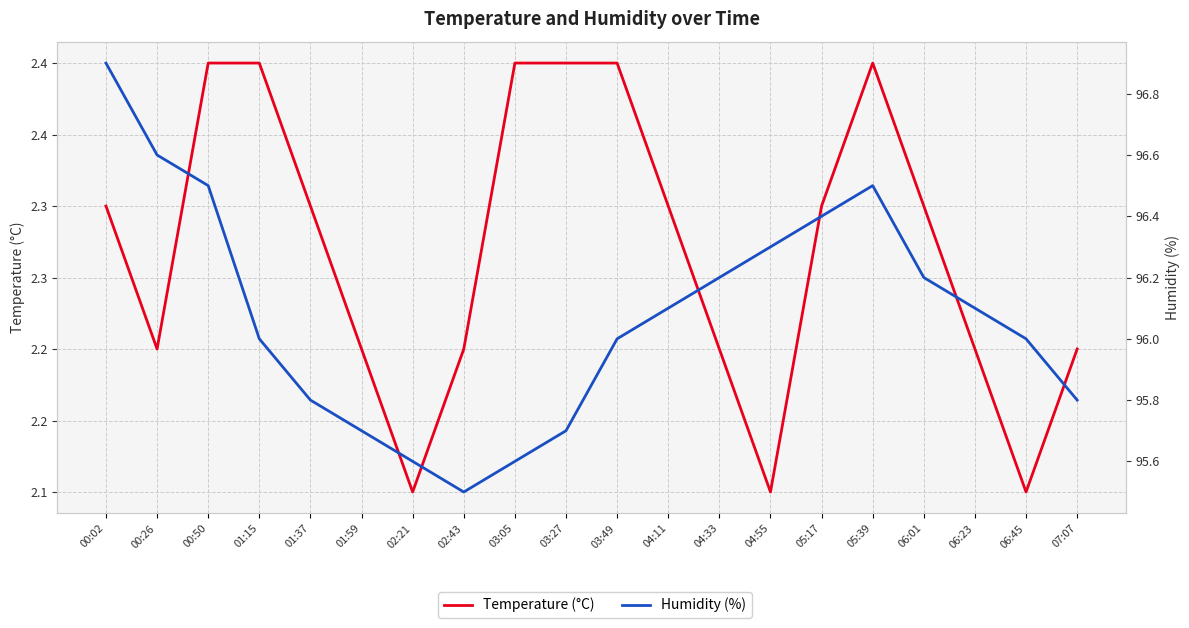

What is the difference between the Temperature (°C) values at 04:11 and 03:49?

0.1